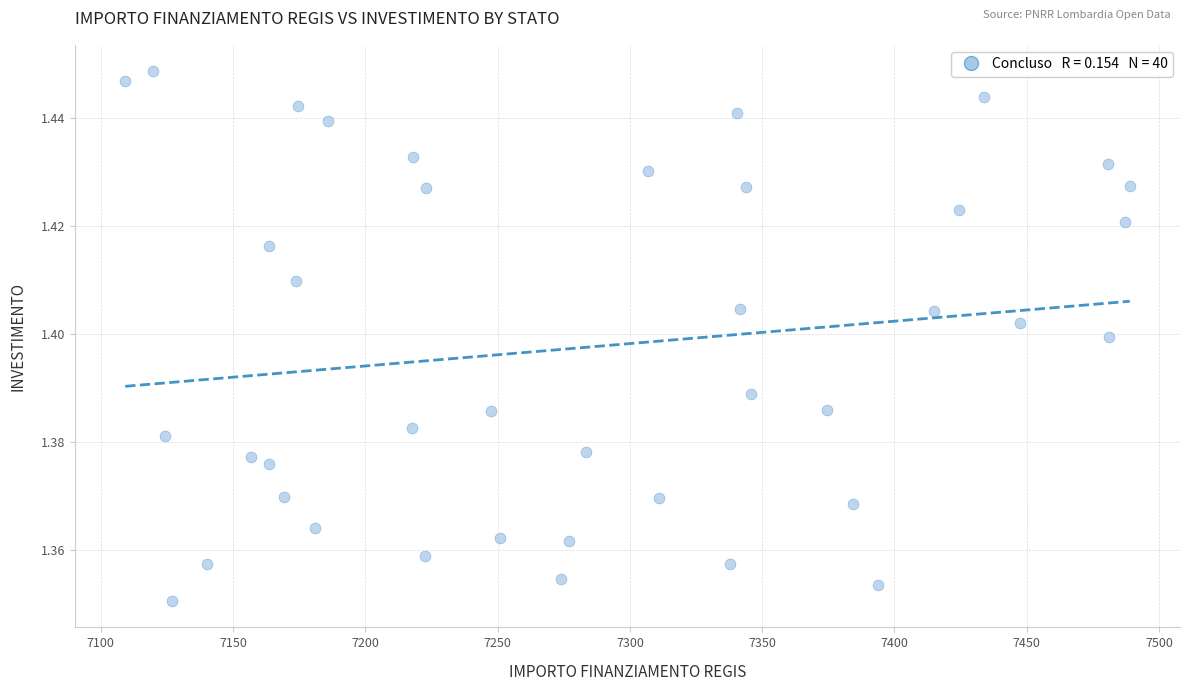

What is the range of X values (max minus min)?

379.7